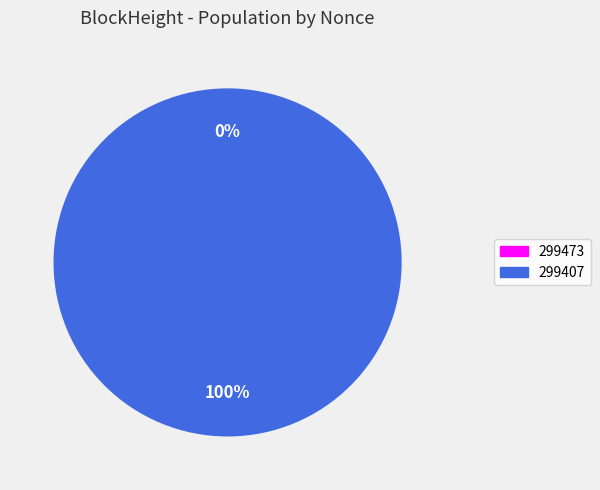

How many slices are in this pie chart?

2